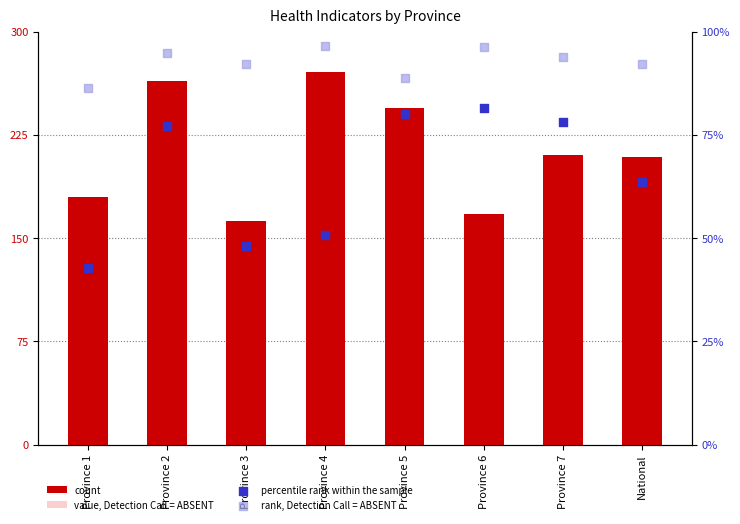

Which series reaches the maximum Y coordinate?

count